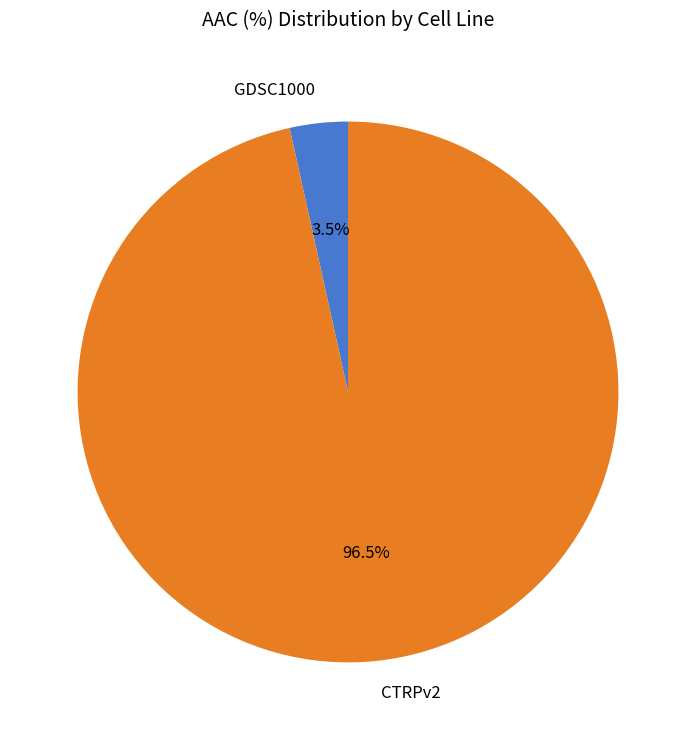

How many segments does this pie chart have?

2